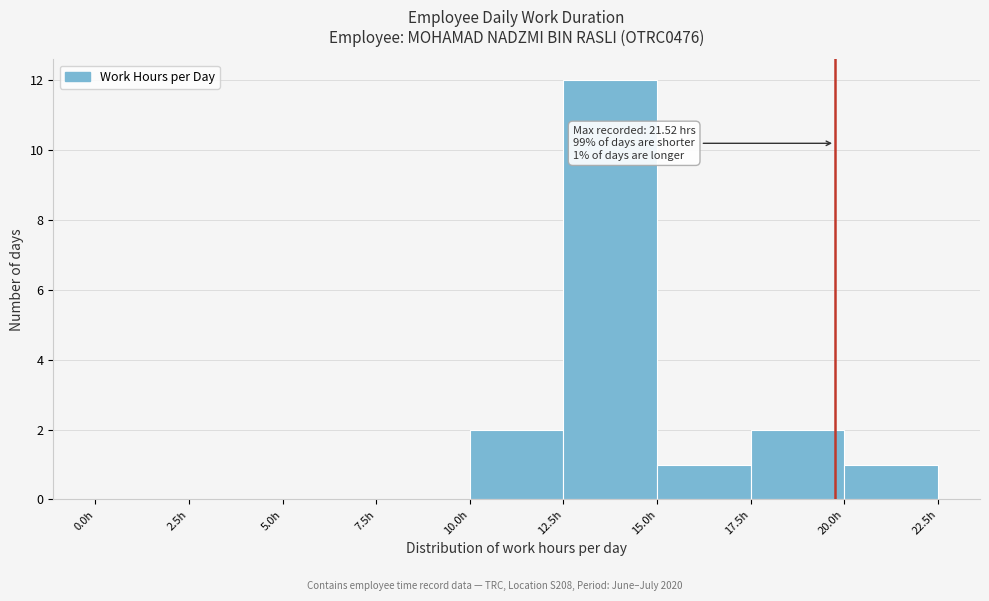

Over which range of the x-axis is the bar tallest?

12.5 to 15.0